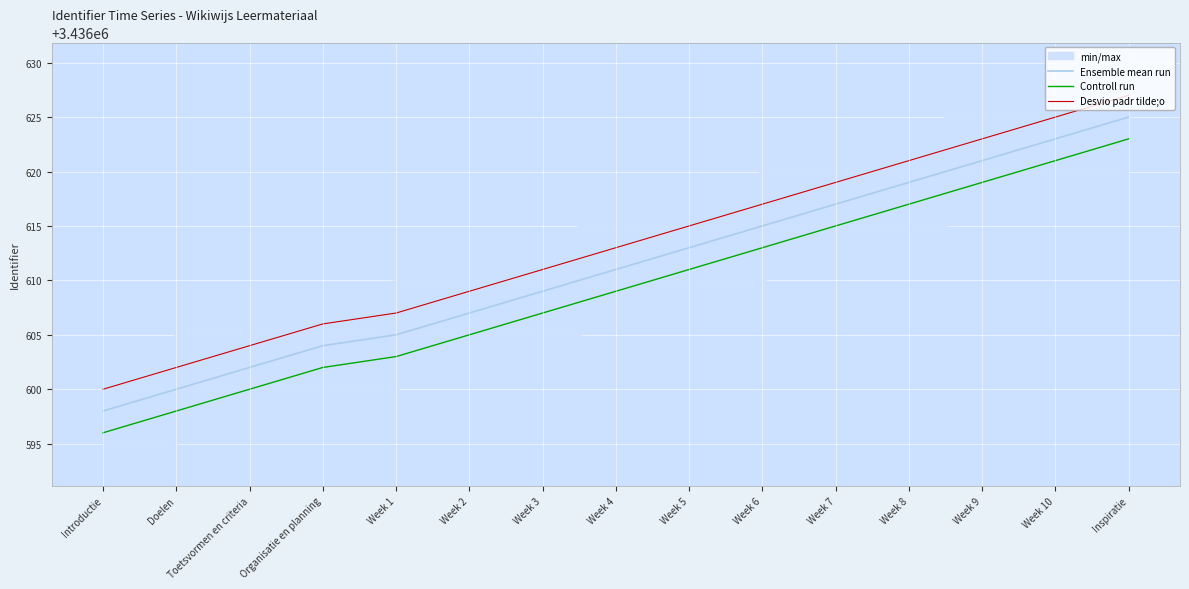

What is the sum of the Controll run values at Week 6 and Week 2?

6873218